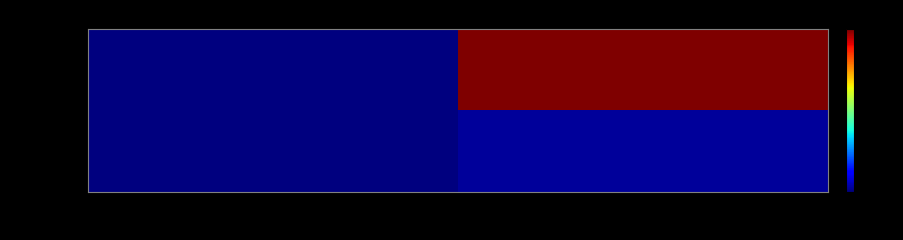

Which series has the largest range (max minus min)?

03f523e6...